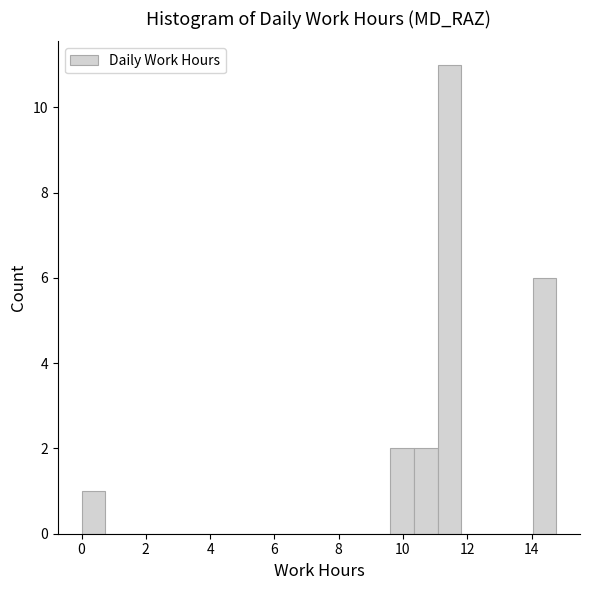

Read against the x-axis, roughly where is the centre of the tallest bar?

11.4